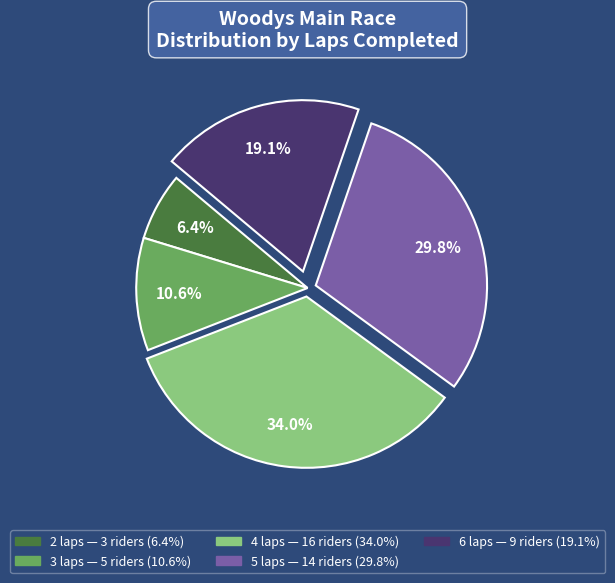

Count the number of slices in the pie.

5